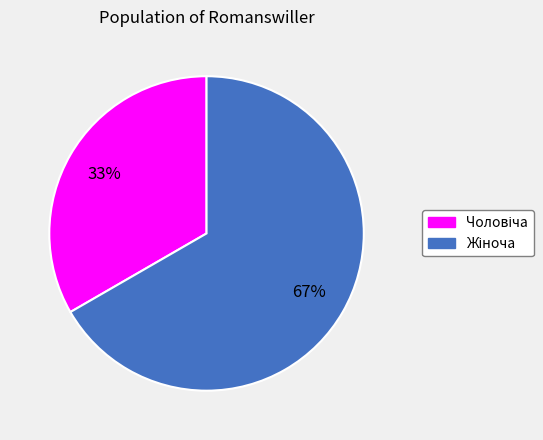

To the nearest percent, what is the average slice percentage?

50%